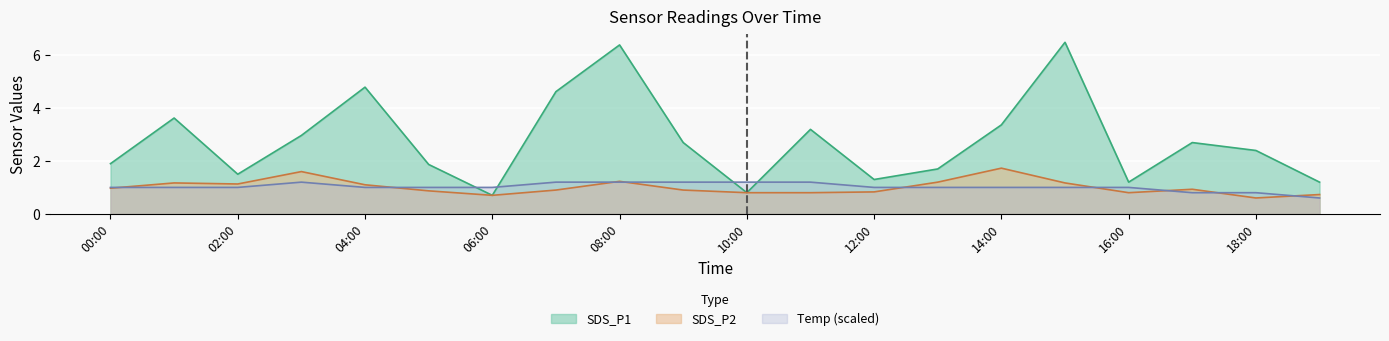

True or false: SDS_P1 has a value of 3.4 at 14:00.

True